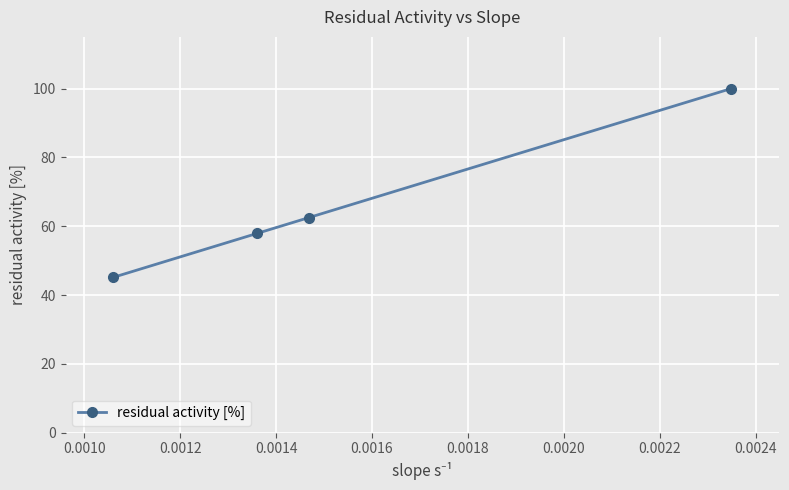

Reading right to left, extract all data points from this chart.

100.0	62.5	57.9	45.2